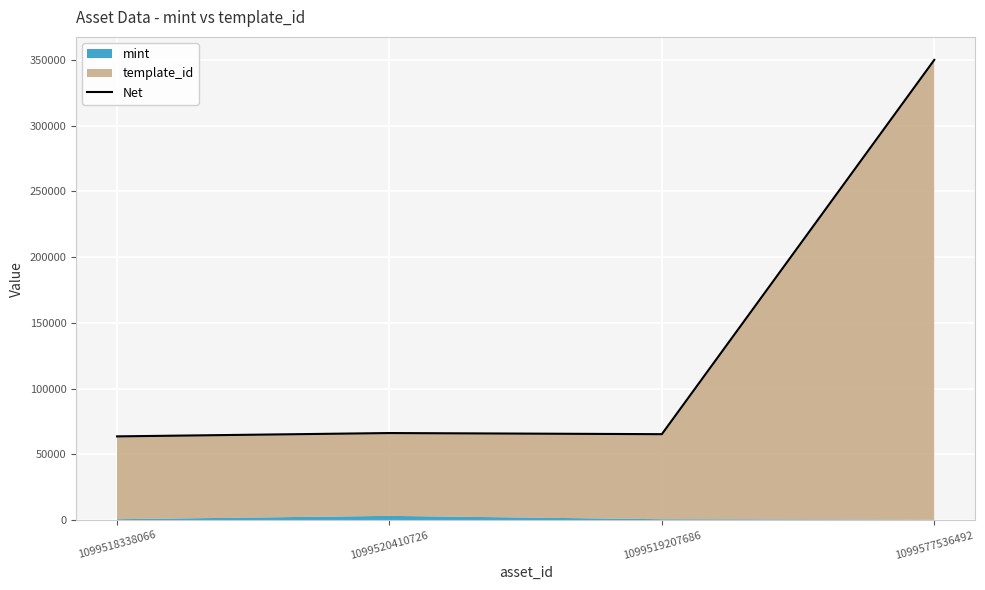

What is the average value?

136390